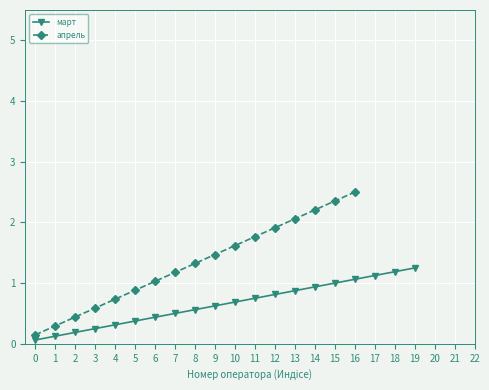

The value of март at 14 is 0.9. True or false?

True